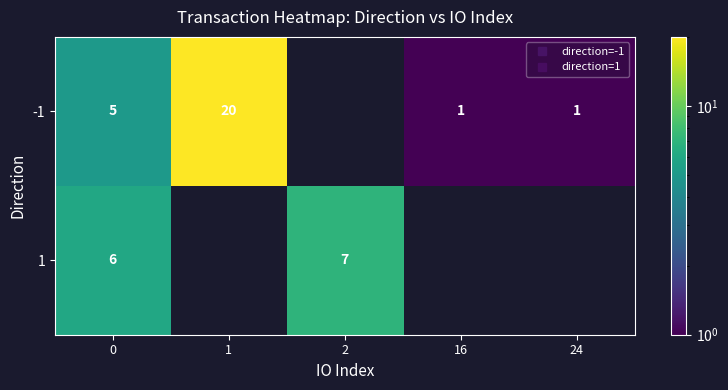

Which series has the largest range (max minus min)?

-1